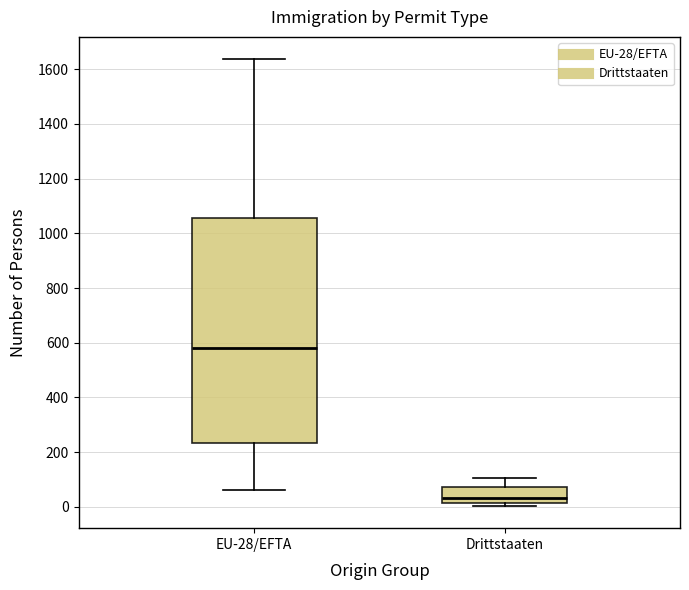

Which box's median line is the highest?

EU-28/EFTA